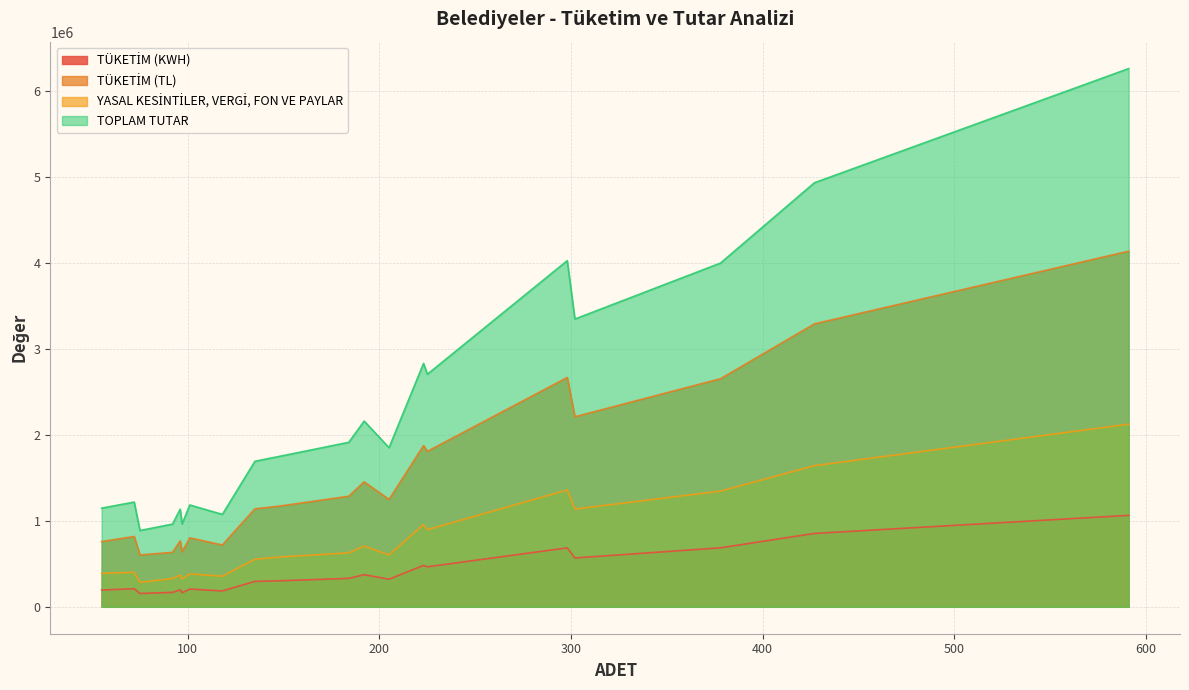

Which series changed the most between 148 and 225?

TOPLAM TUTAR